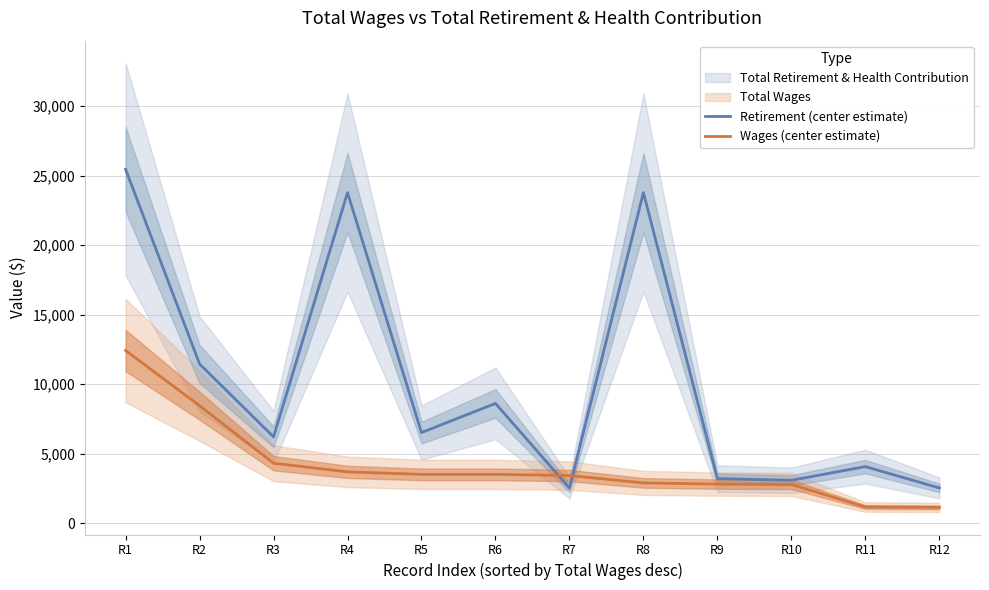

True or false: Retirement (center estimate) has a value of 6506 at R5.

True